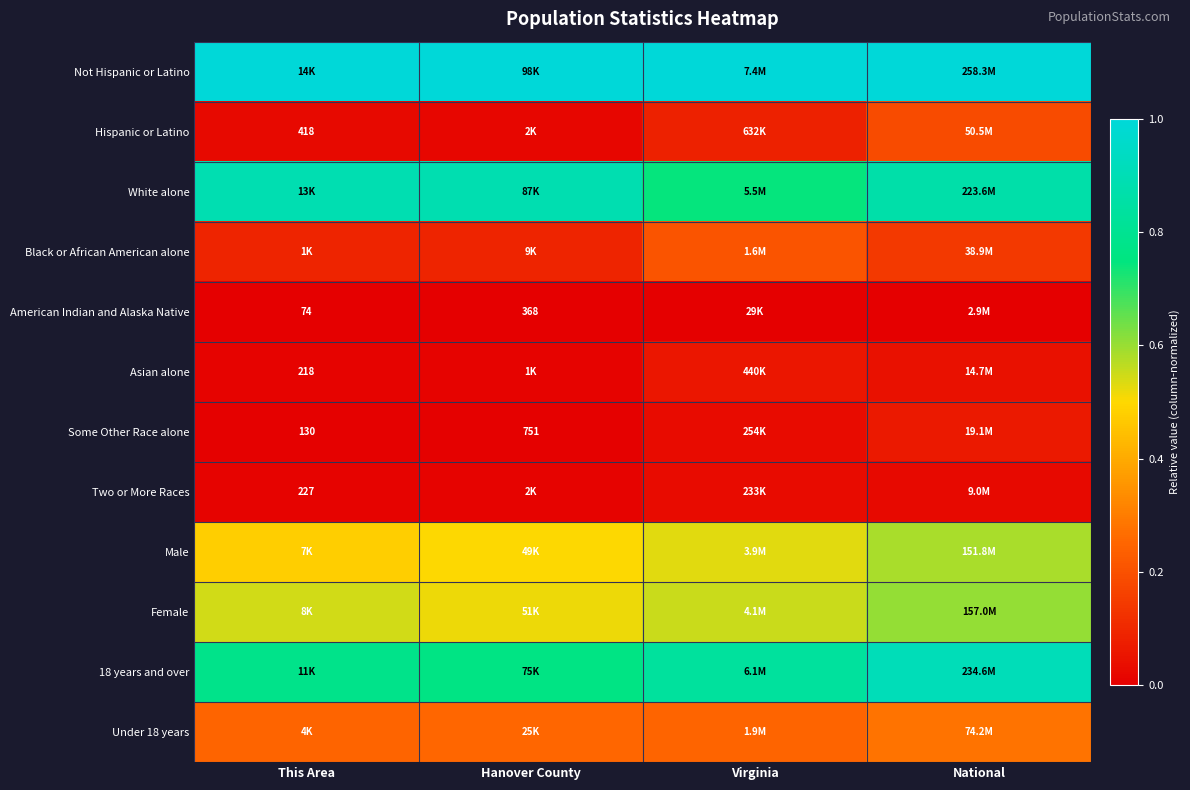

What is the spread (max minus min) of values at Hanover County?

1.0